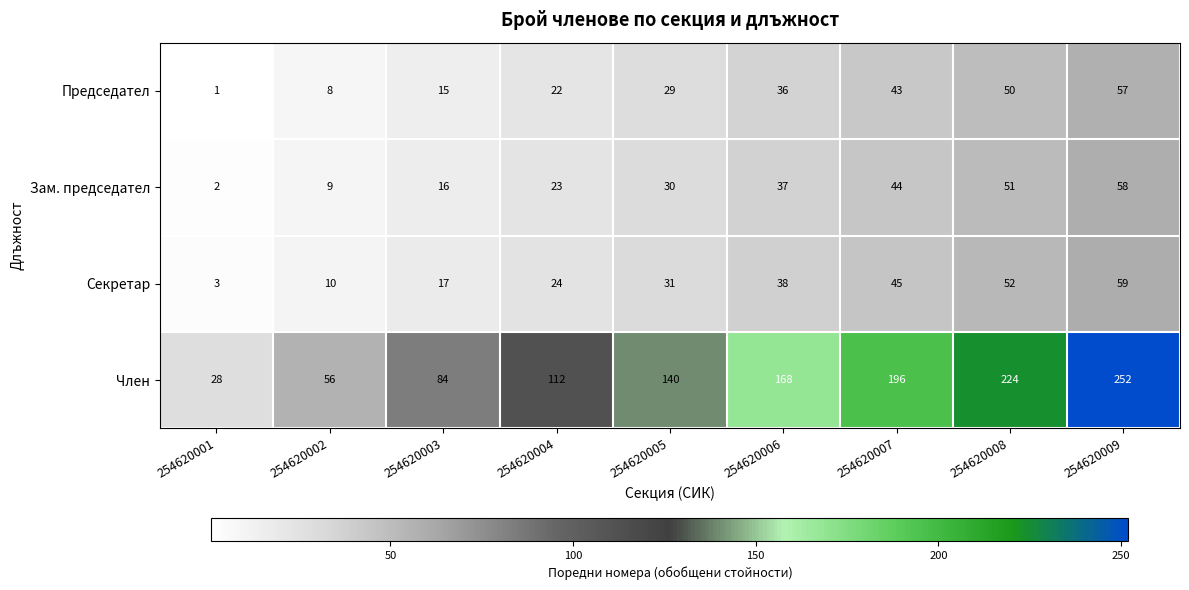

True or false: Зам. председател has a value of 10 at 254620003.

False